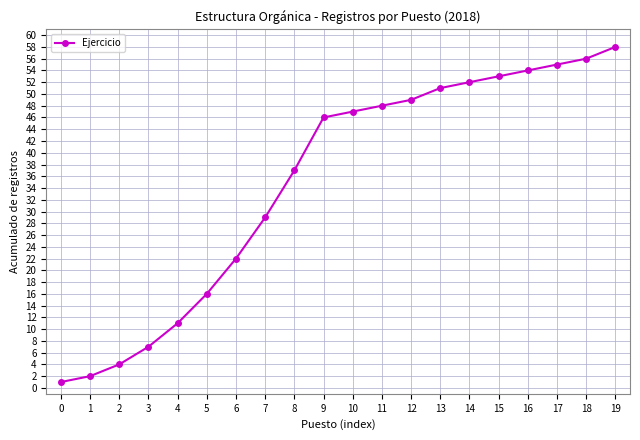

How many lines are shown in the chart?

1